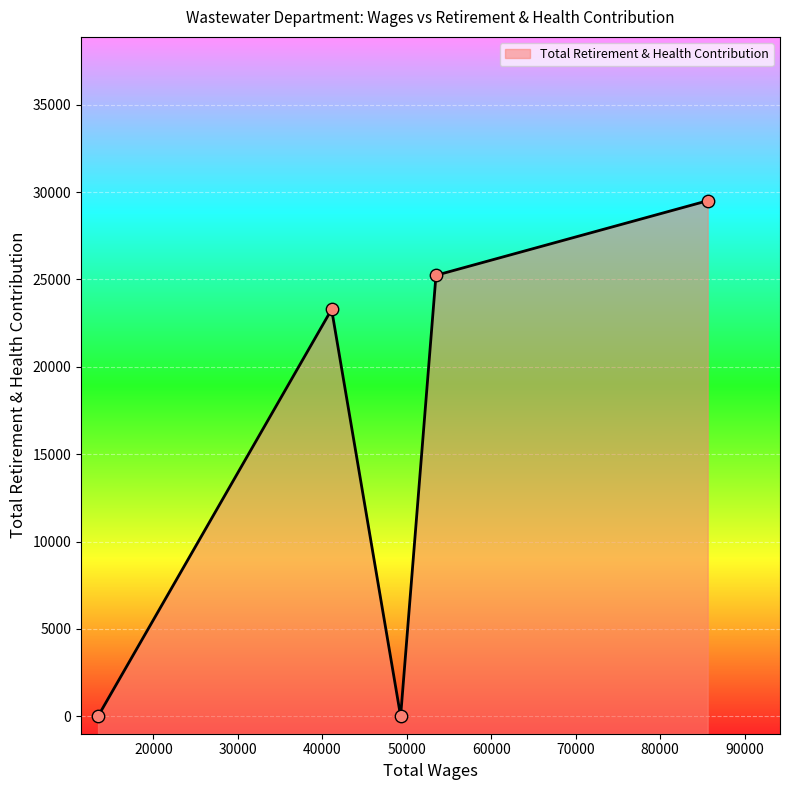

Which has a higher value, 13443.0 or 53463.0?

53463.0